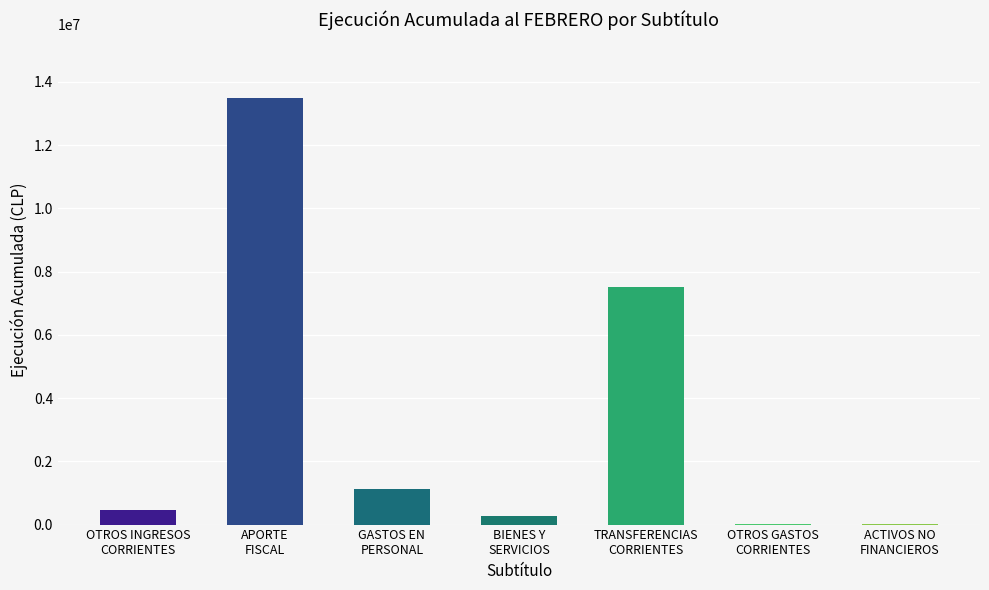

What is the sum of all values?

22865605